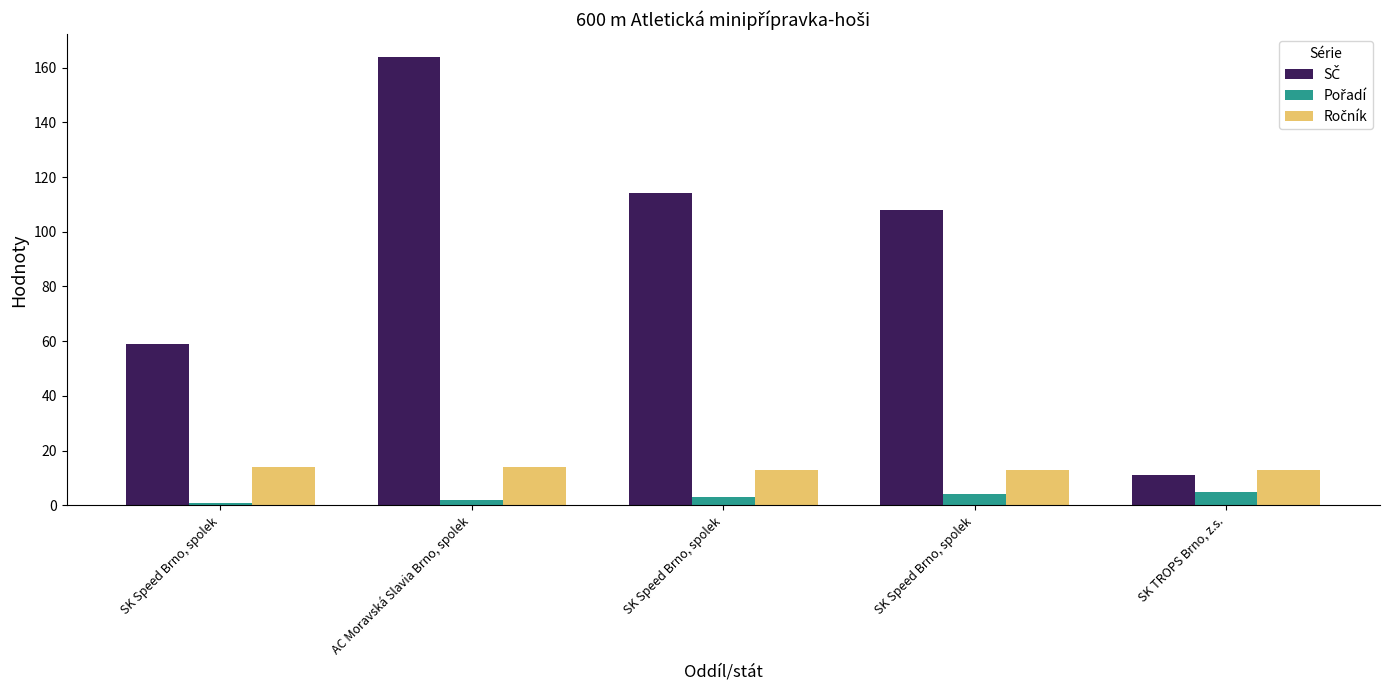

Does the chart contain any negative values?

No